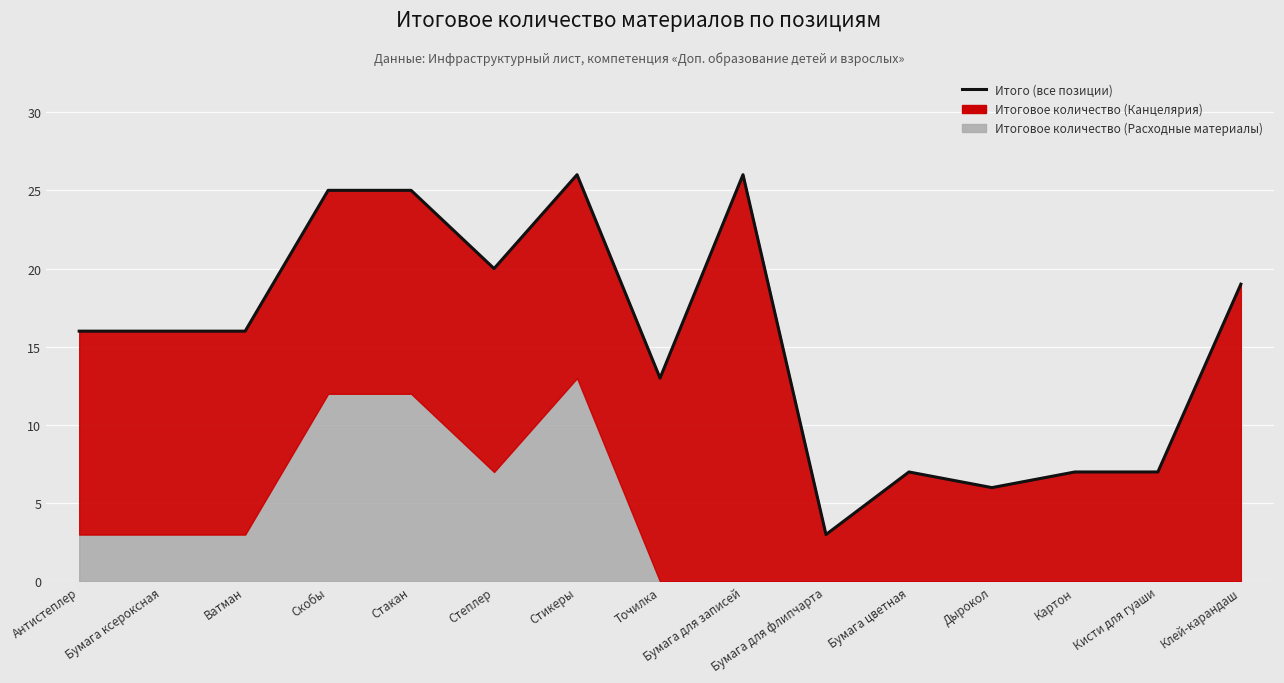

What is the smallest value displayed?

3